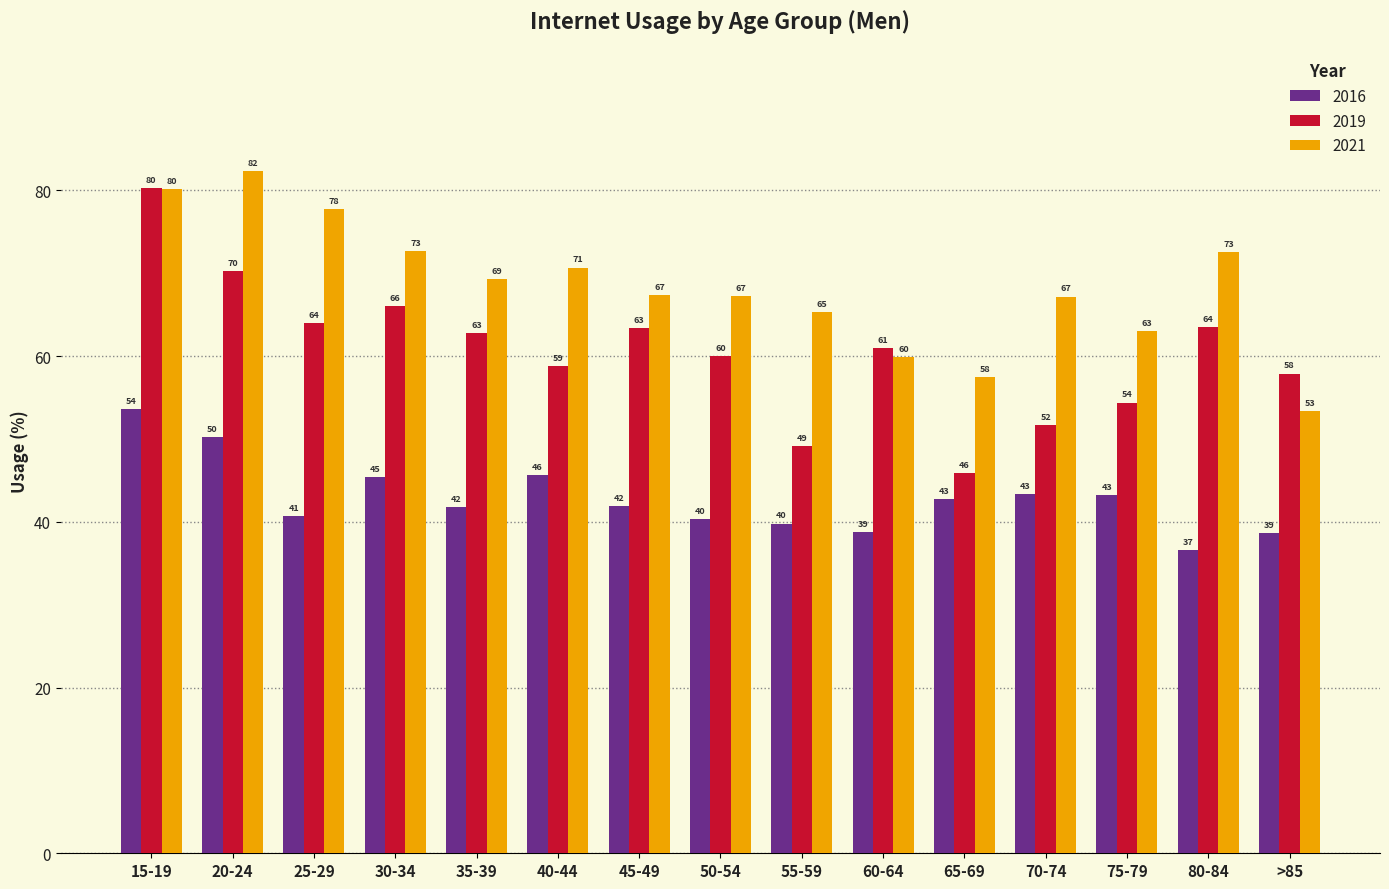

What is the value of the 2021 bar at the 3rd from the left?

77.8